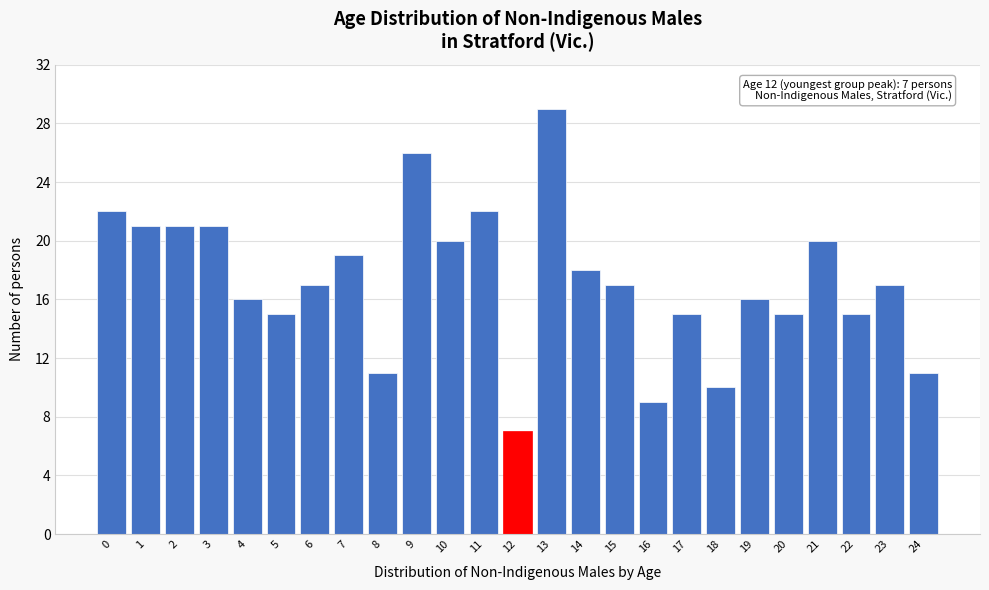

Reading right to left, transcribe all the data shown in this chart.

24=11	23=17	22=15	21=20	20=15	19=16	18=10	17=15	16=9	15=17	14=18	13=29	12=7	11=22	10=20	9=26	8=11	7=19	6=17	5=15	4=16	3=21	2=21	1=21	0=22